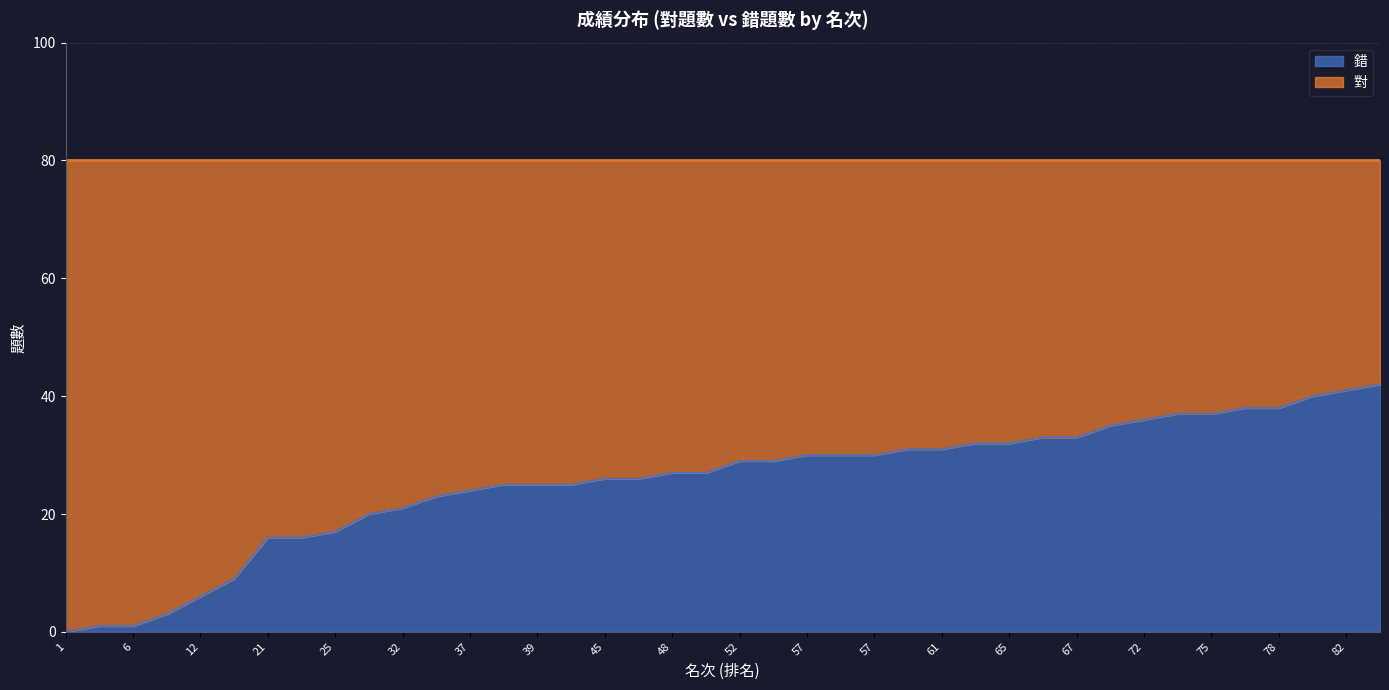

What is the lowest value of the 對 series?

38